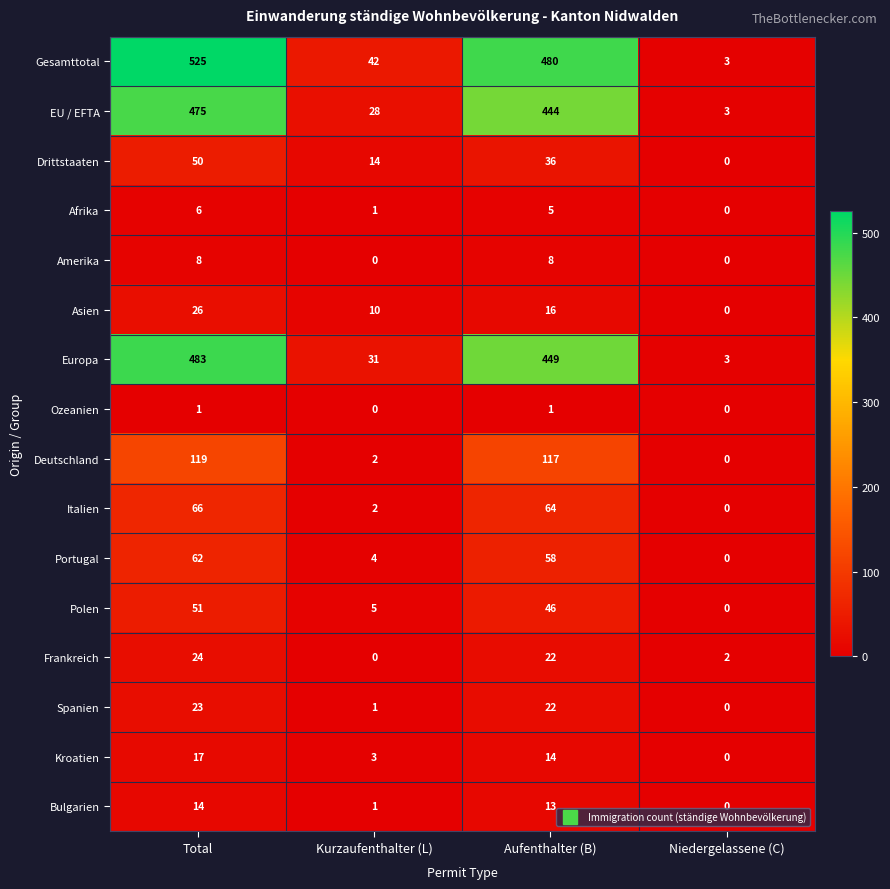

Which label corresponds to the largest value in the chart?

Total